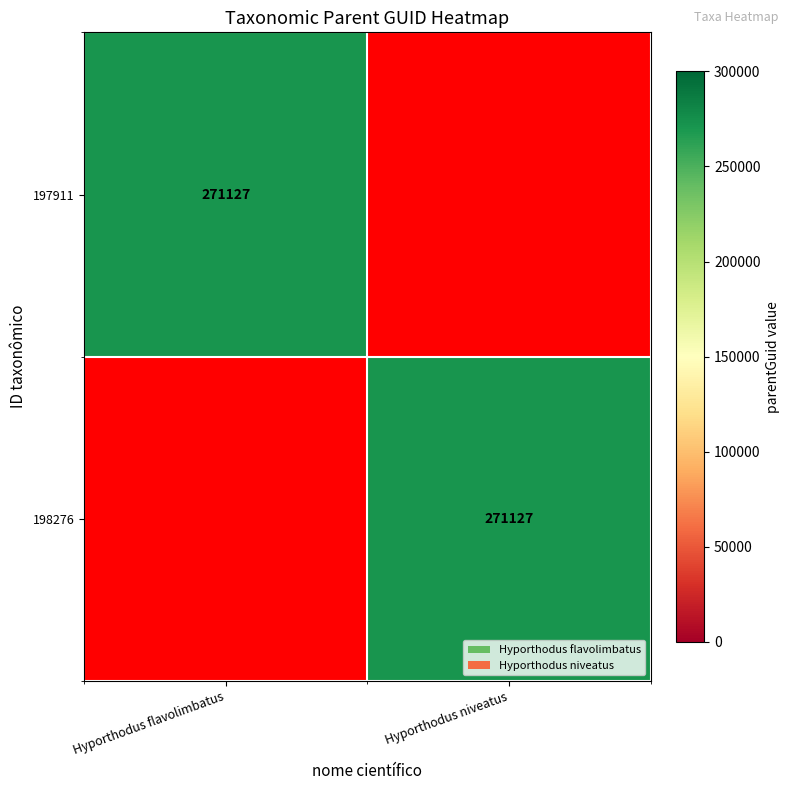

Which label corresponds to the largest value in the chart?

Hyporthodus flavolimbatus